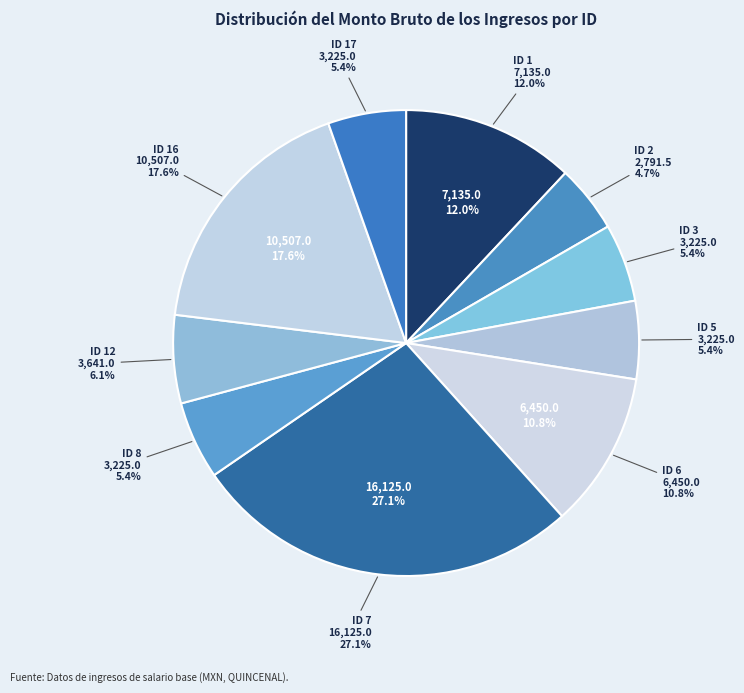

Which category has the biggest portion of the pie?

ID 7 (16125)